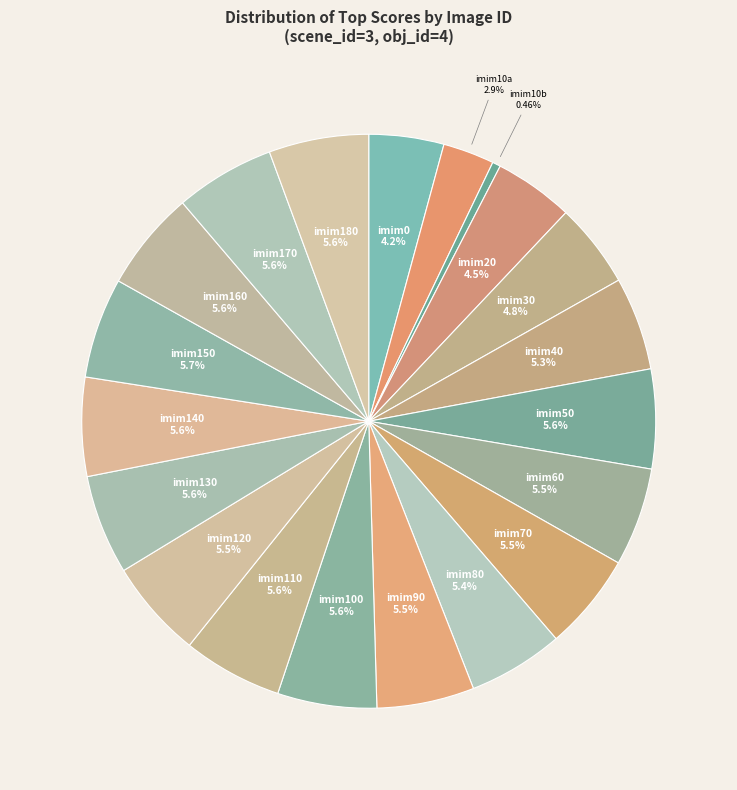

How many segments does this pie chart have?

20